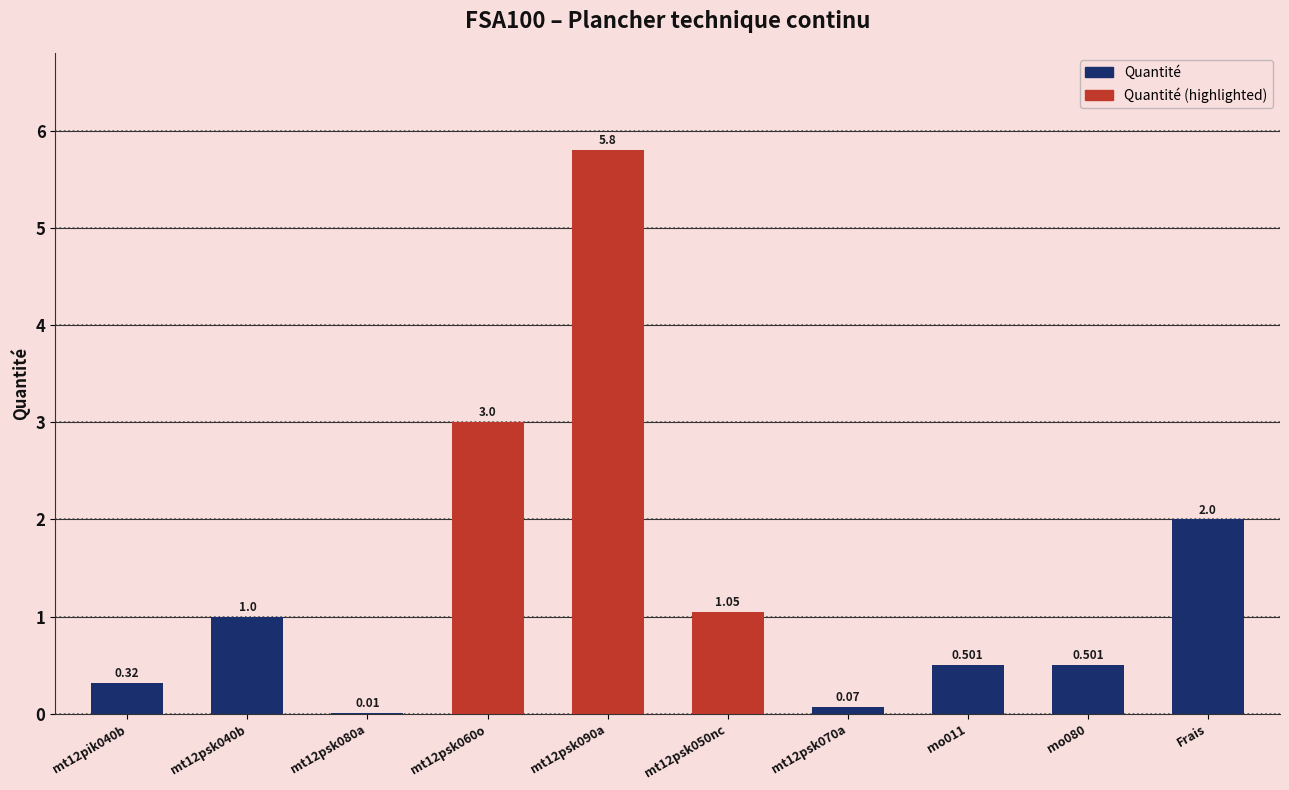

Where is the data nearest to the value 2?

Frais